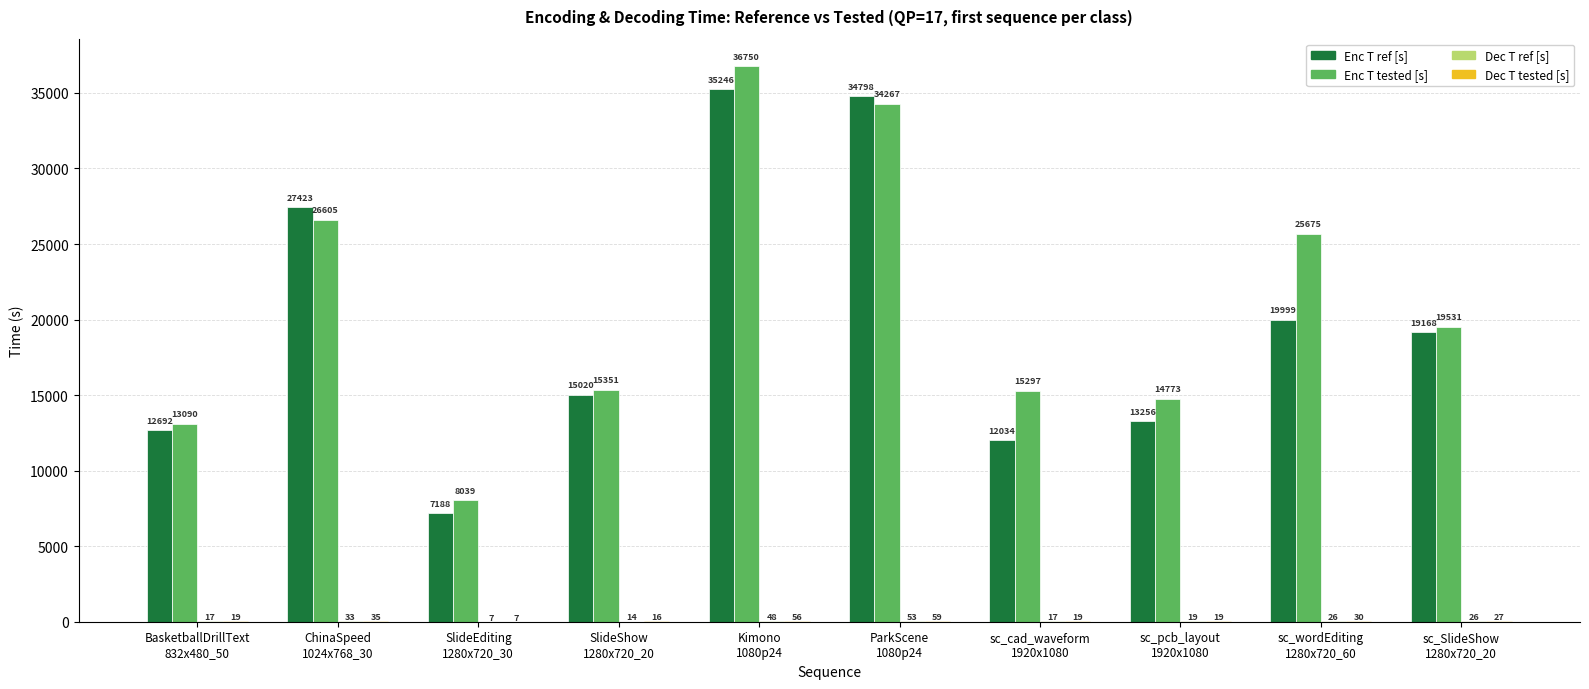

Which series has the largest range (max minus min)?

Enc T tested [s]